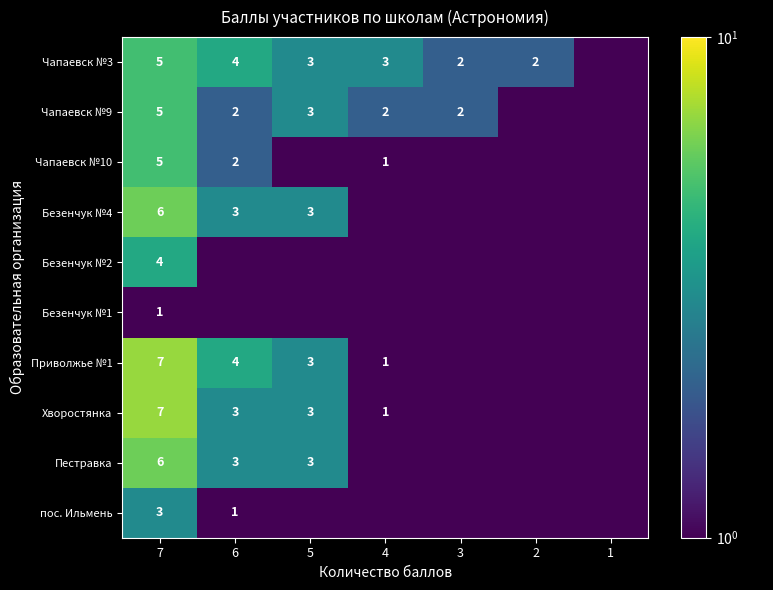

True or false: Чапаевск №9 has a value of 3.0 at 5.

True